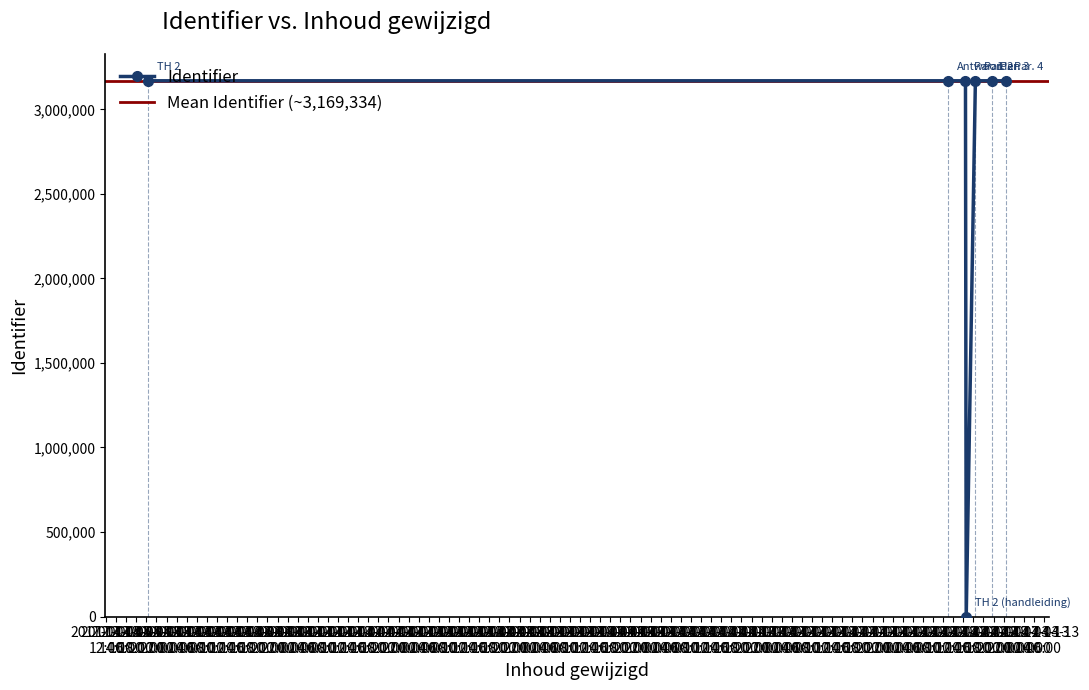

How many distinct data groups are displayed?

1